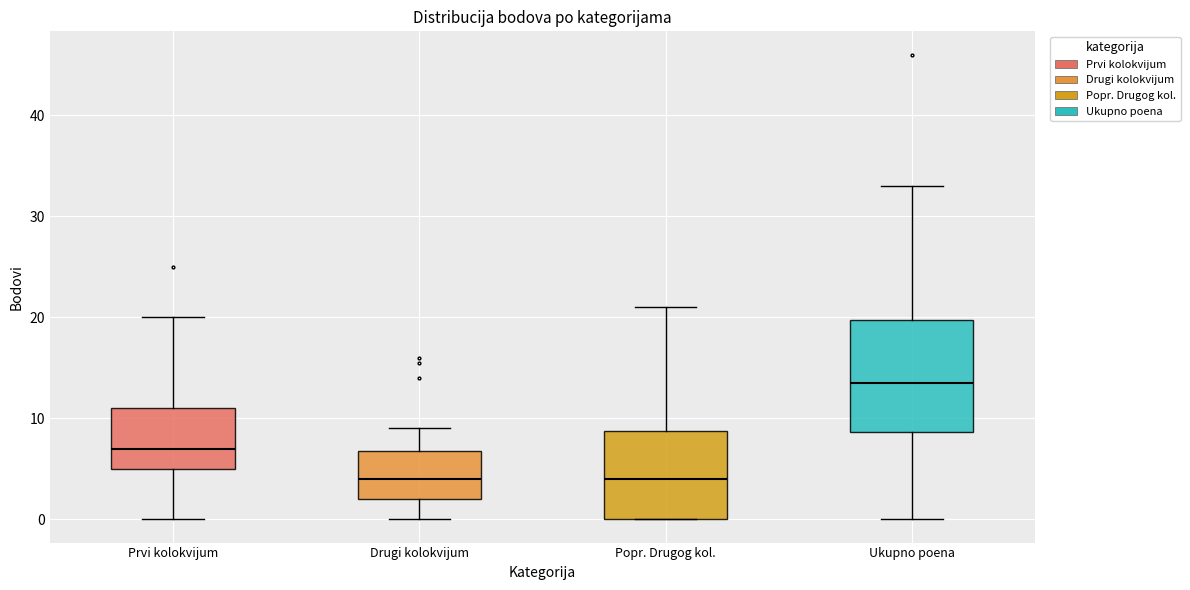

Which box is the tallest, from its lower edge to its upper edge?

Ukupno poena